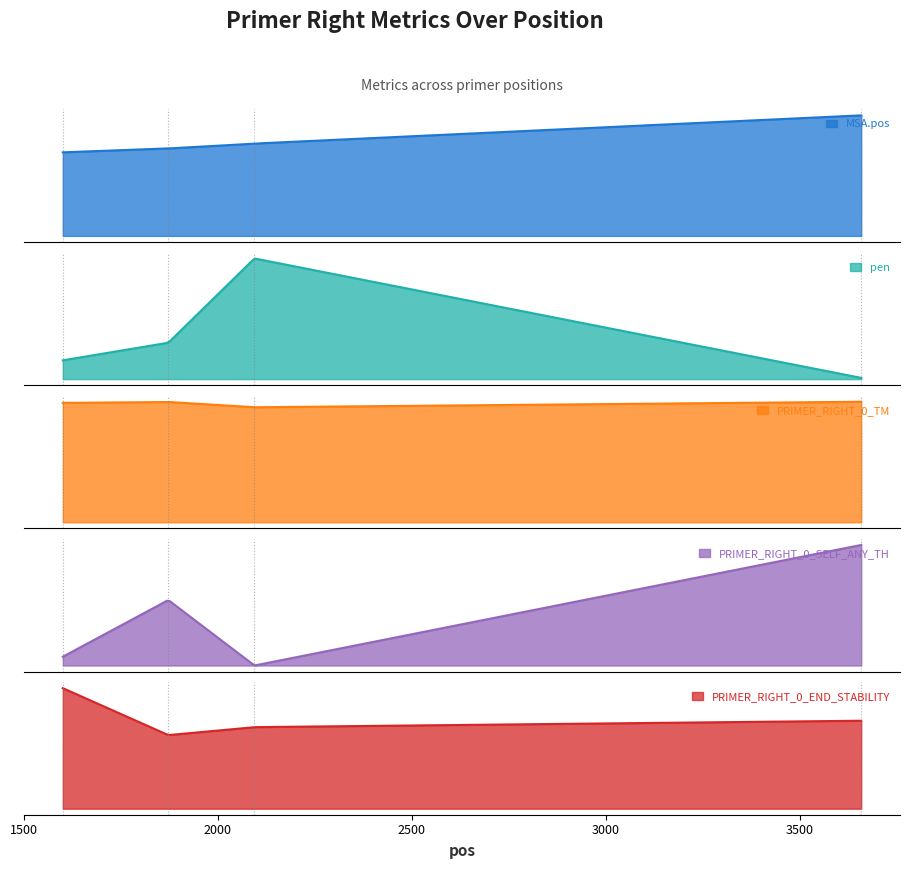

How many lines are shown in the chart?

5